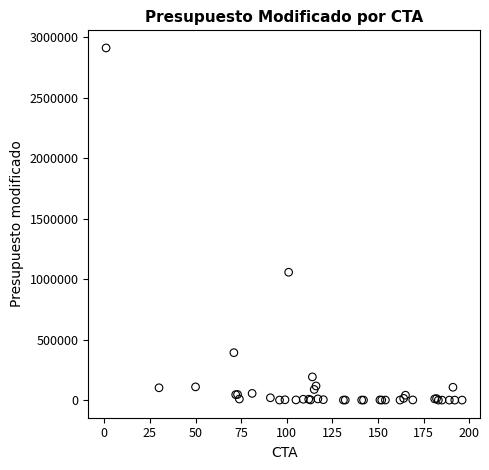

What Y value in the scatter plot is closest to 1455980?

1057269